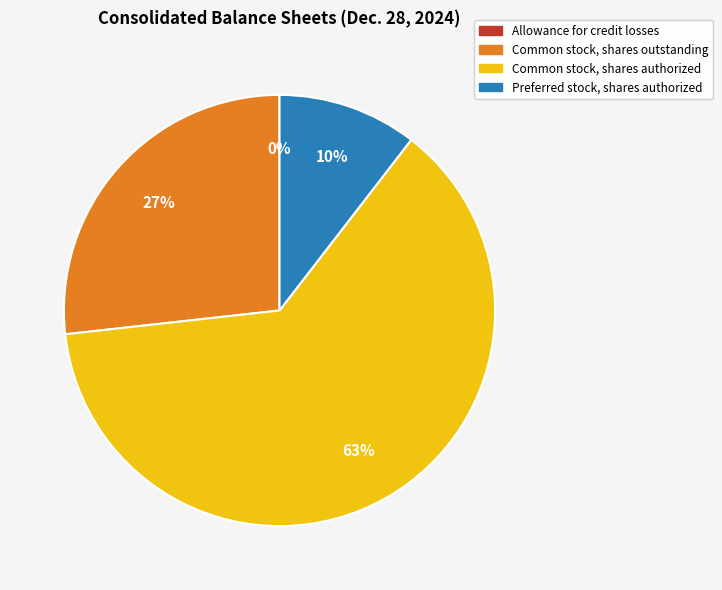

To the nearest percent, what is the difference between the largest and smallest slice percentages?

63%